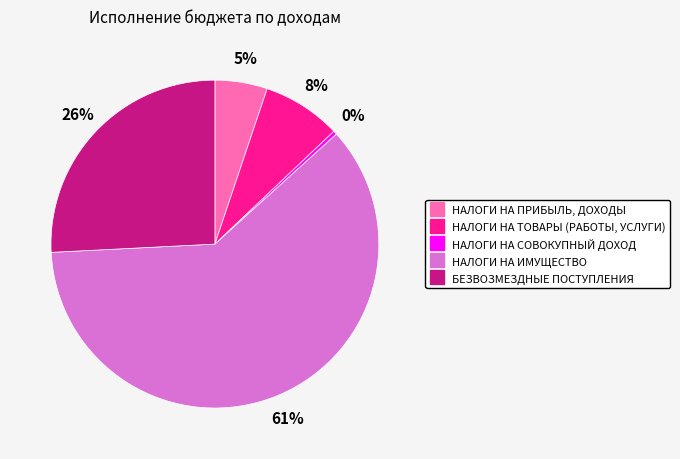

Between НАЛОГИ НА ИМУЩЕСТВО and НАЛОГИ НА СОВОКУПНЫЙ ДОХОД, which is larger?

НАЛОГИ НА ИМУЩЕСТВО